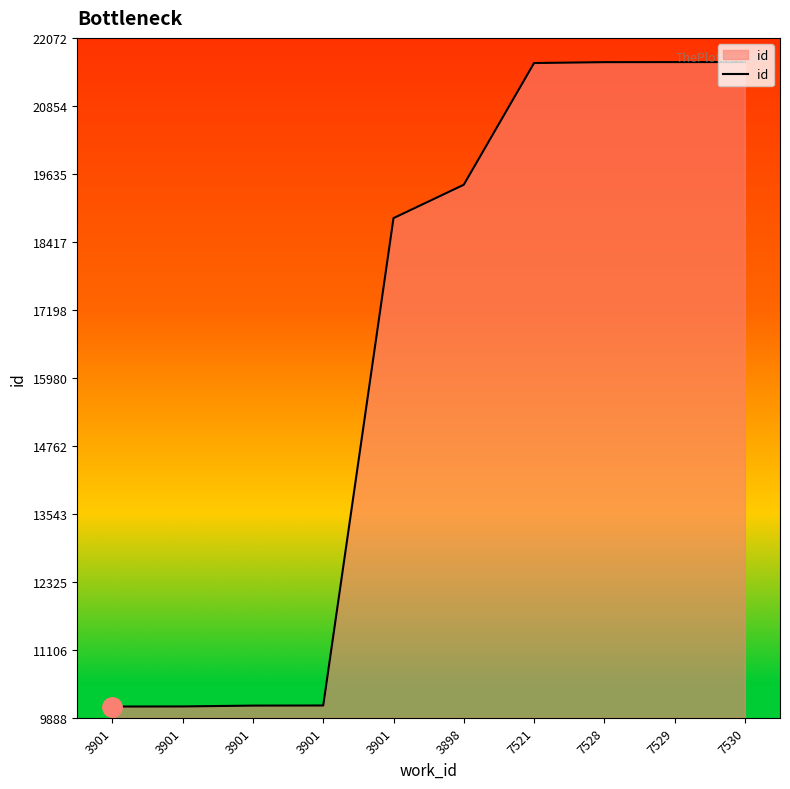

What is the change in value from 3901 to 7521?

+11513